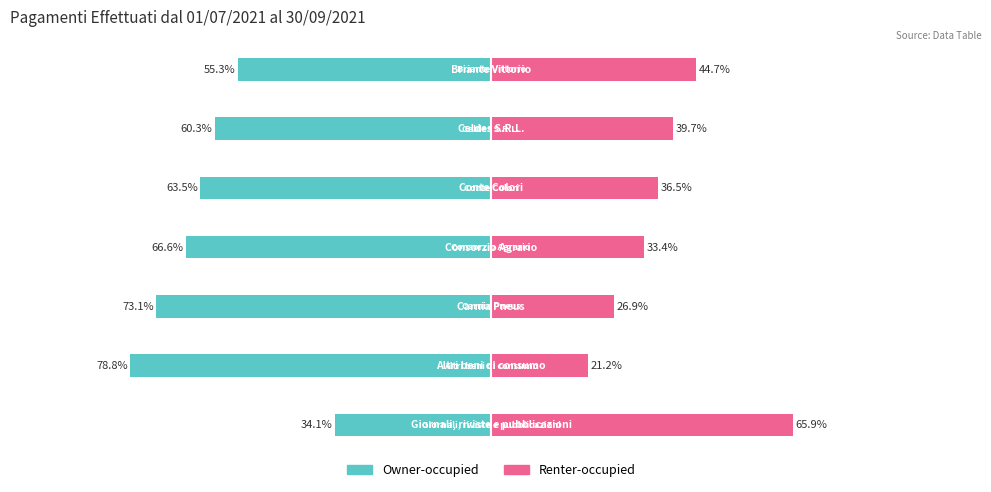

What is the difference between the maximum and minimum values in the Owner-occupied series?

44.7